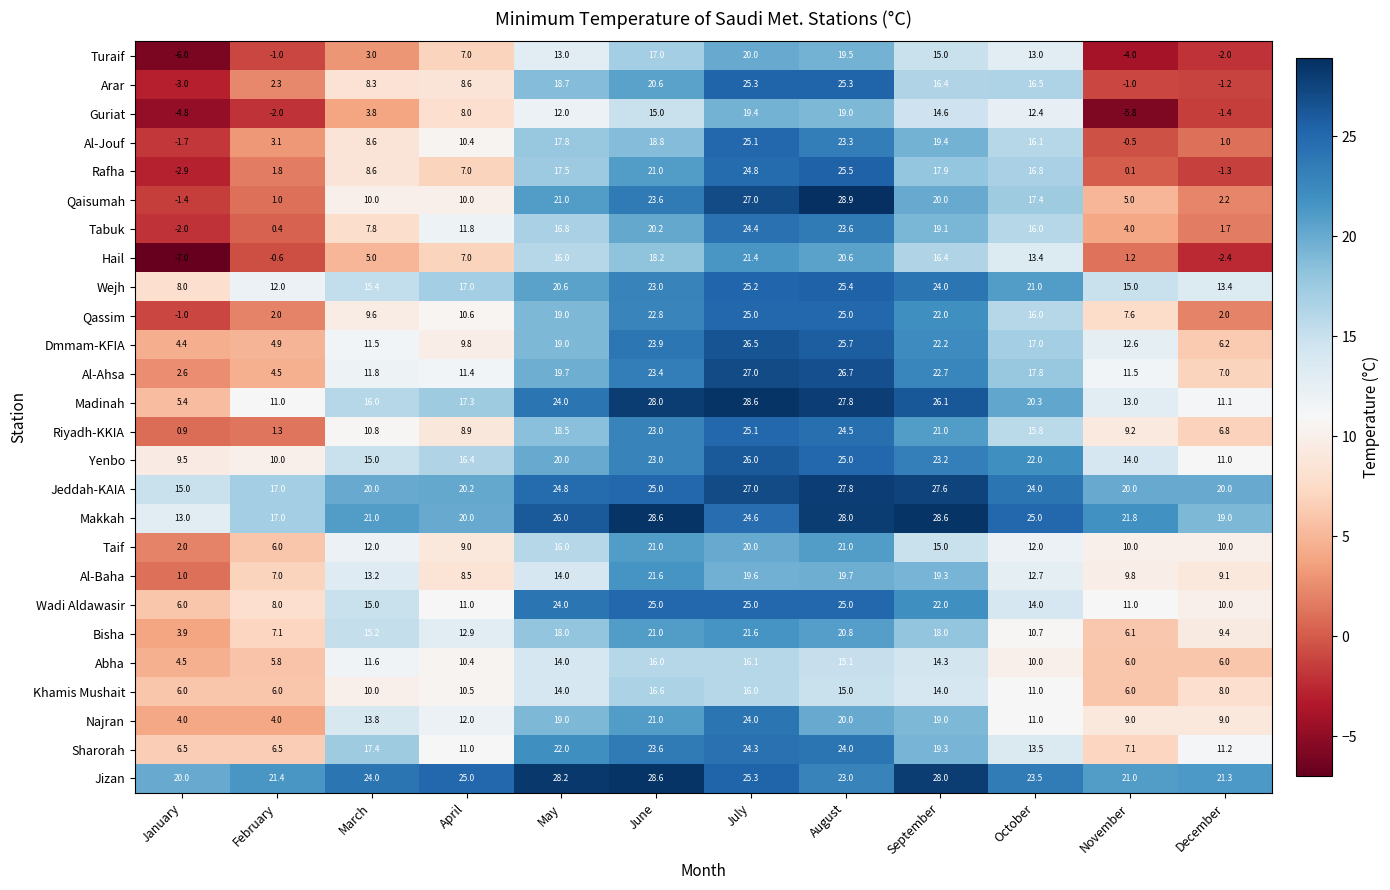

Between March and September, which series saw the biggest shift?

Qassim